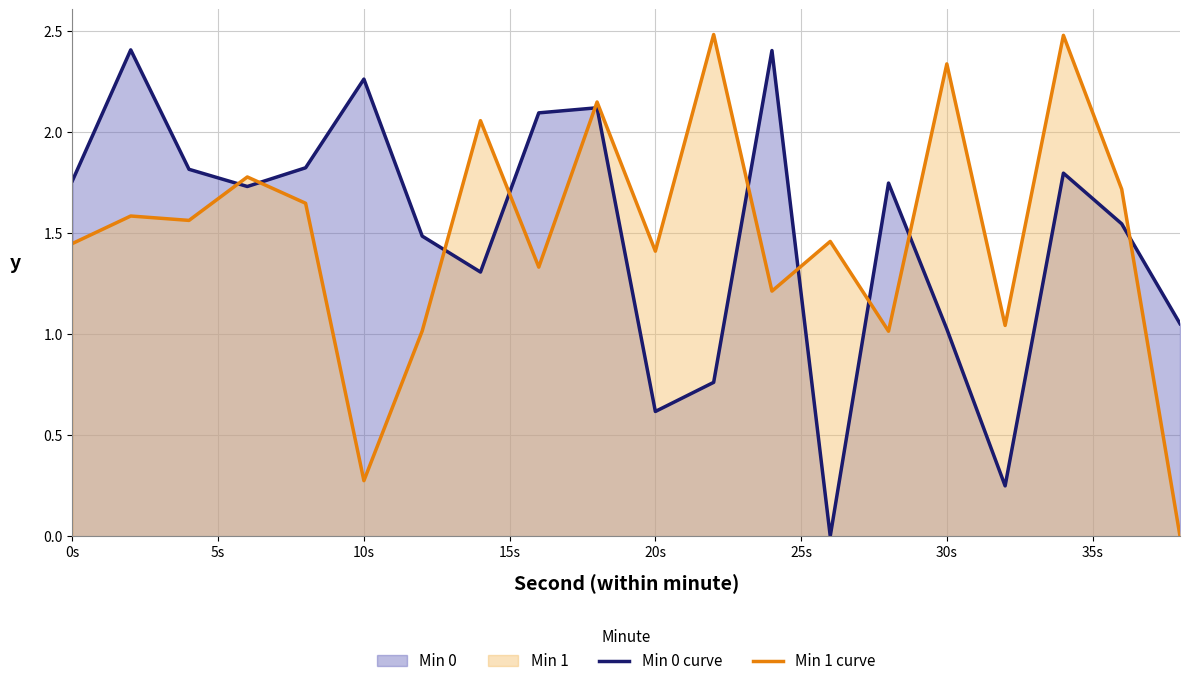

List the series in order of their peak value, lowest first.

Min 0 curve, Min 1 curve